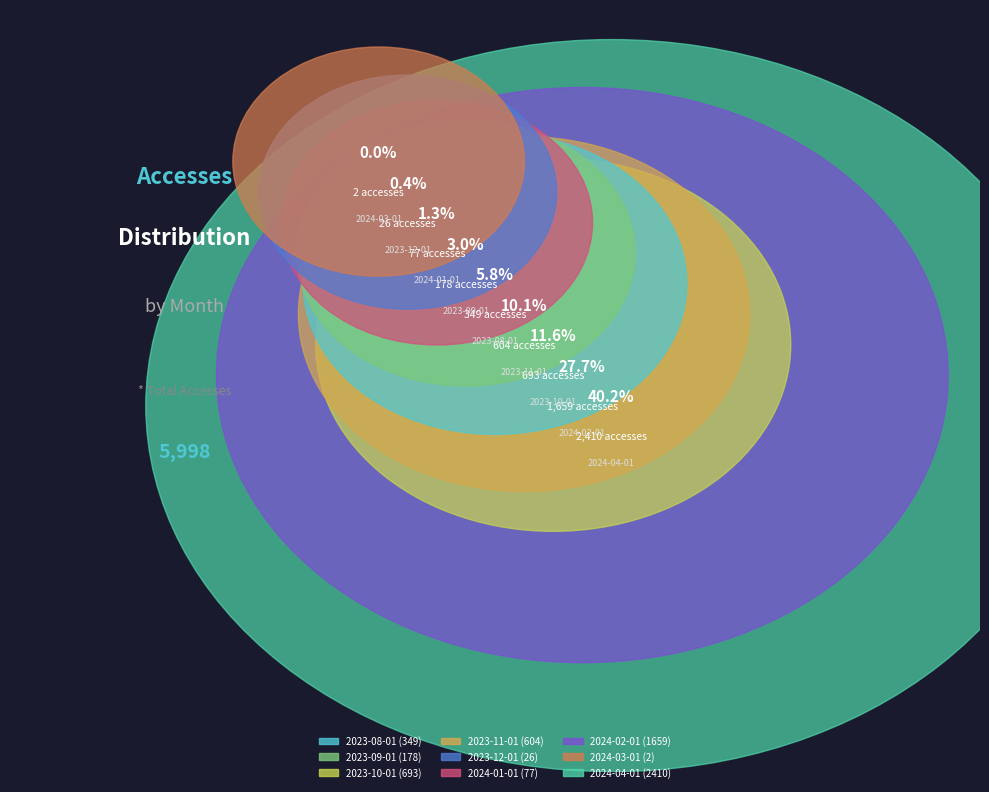

True or false: 2023-11-01 accounts for 16% of the total.

False